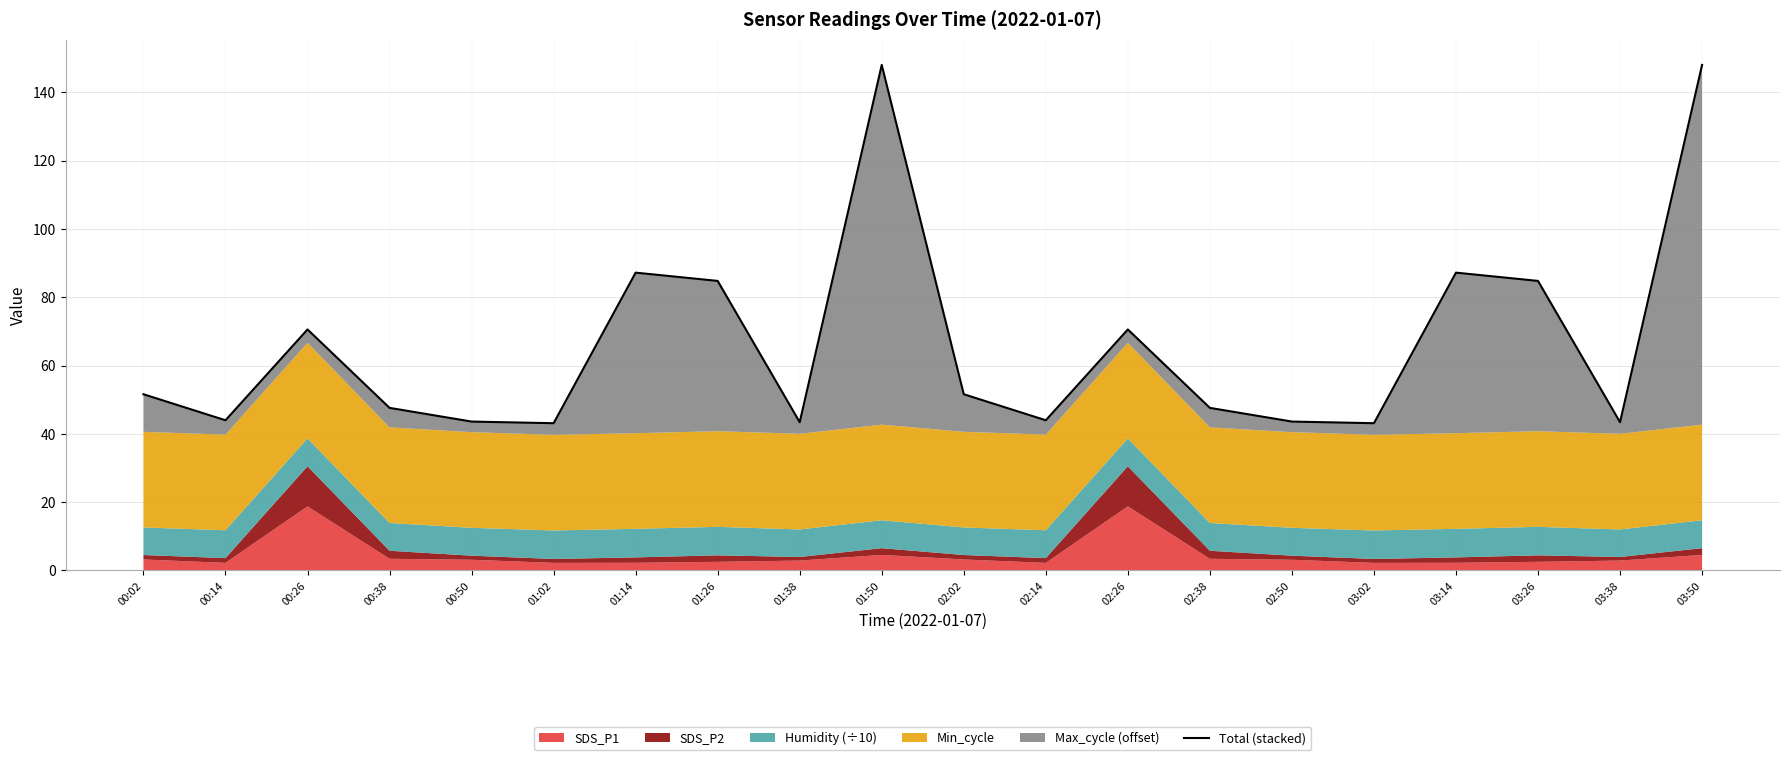

What is the greatest value displayed?

148.0